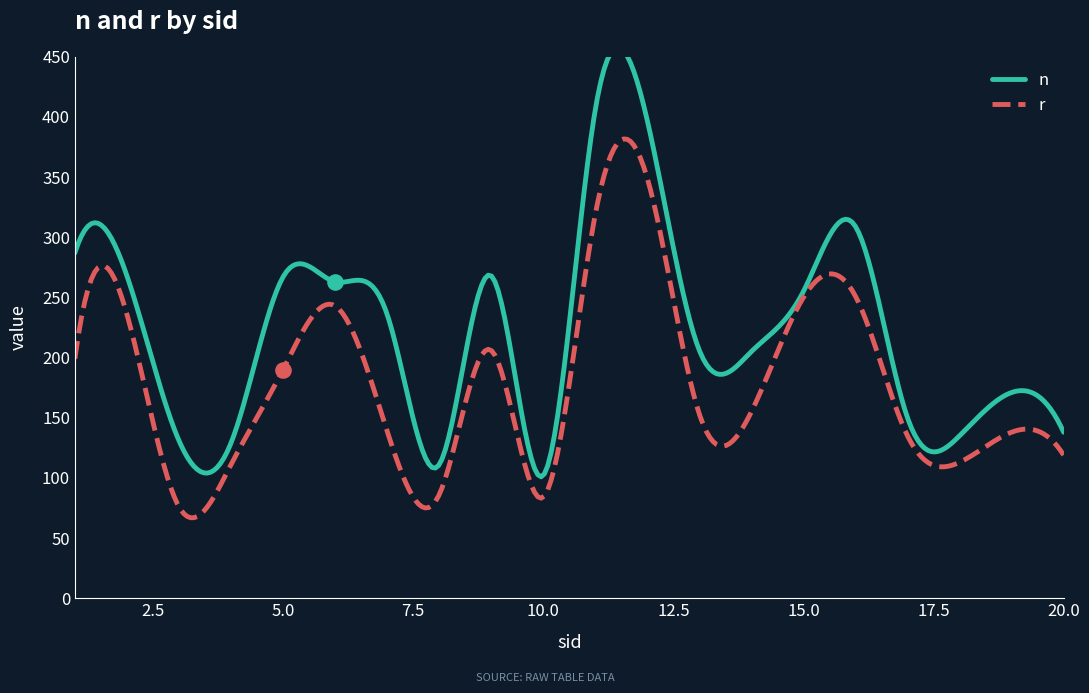

At how many categories does at least one series exceed 188?

12